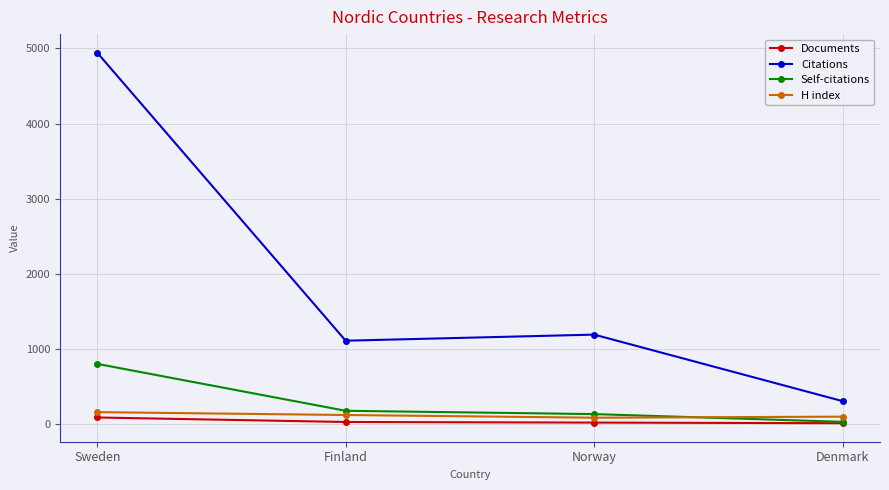

At how many categories does at least one series exceed 585?

3